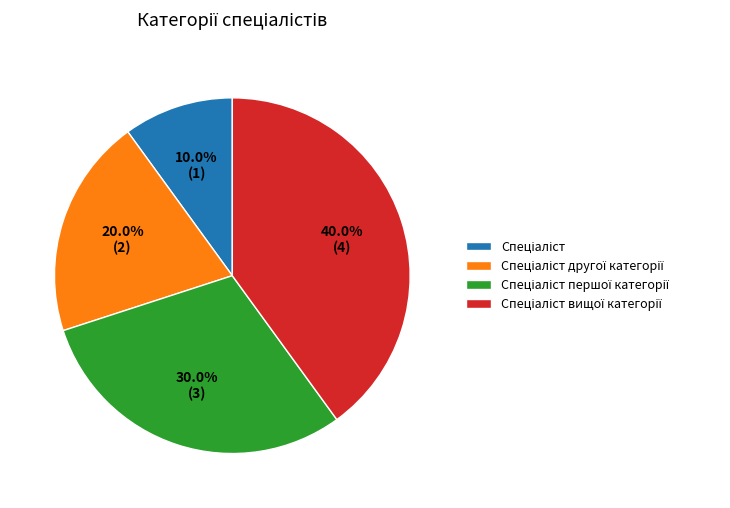

Is there any slice that represents more than half of the pie?

No